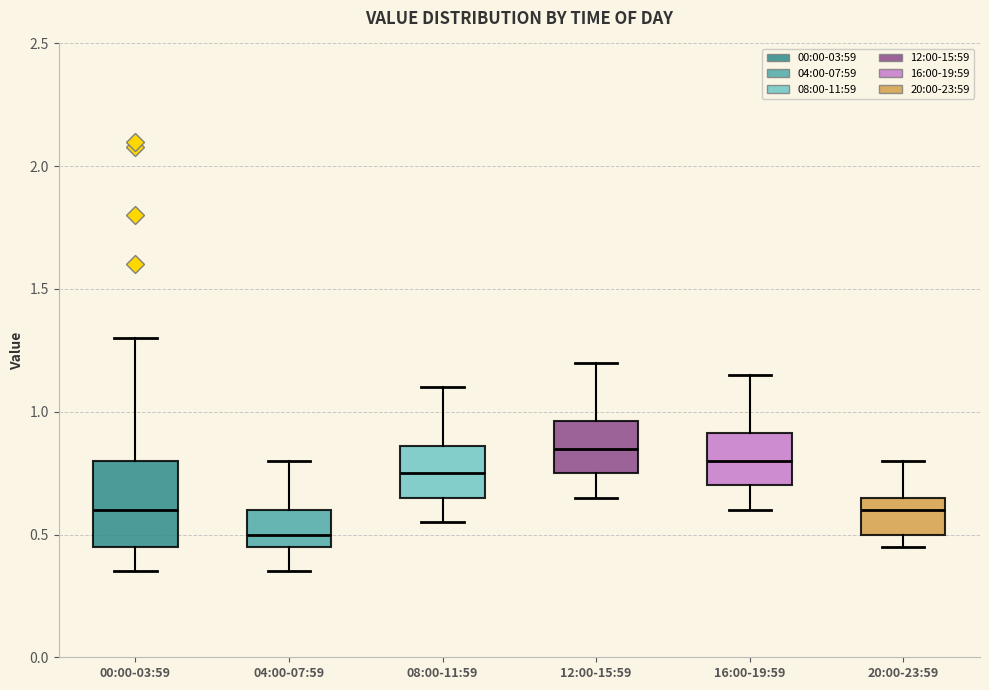

Which box has the lowest median line?

04:00-07:59